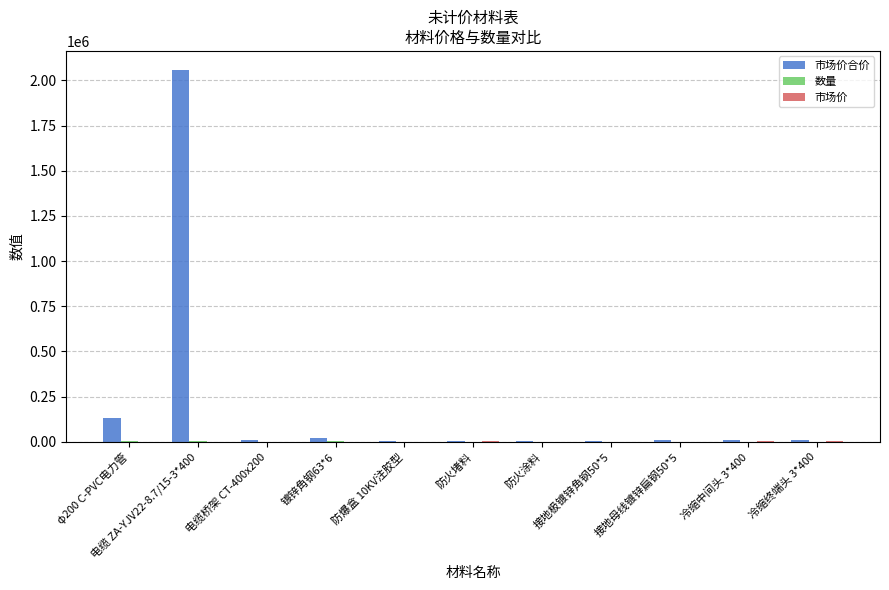

Which label corresponds to the largest value in the chart?

电缆 ZA-YJV22-8.7/15-3*400